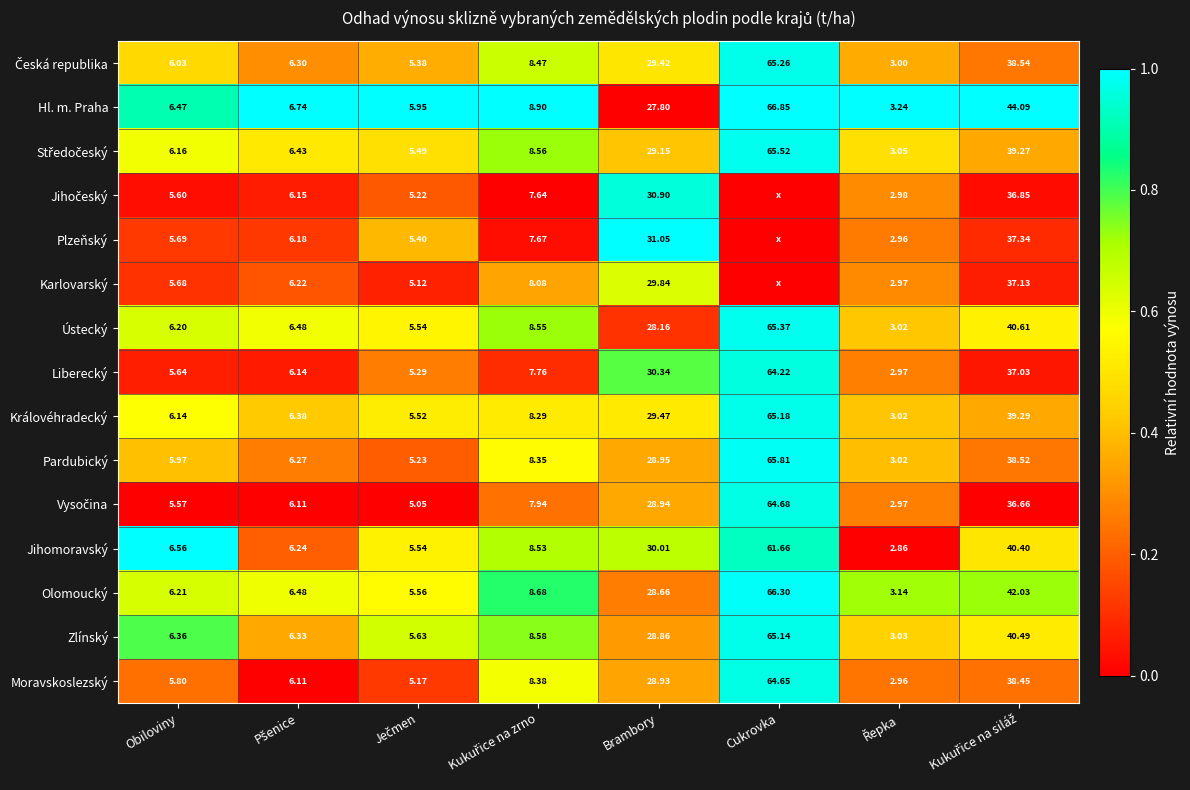

Where is Liberecký nearest to the value 33?

Brambory